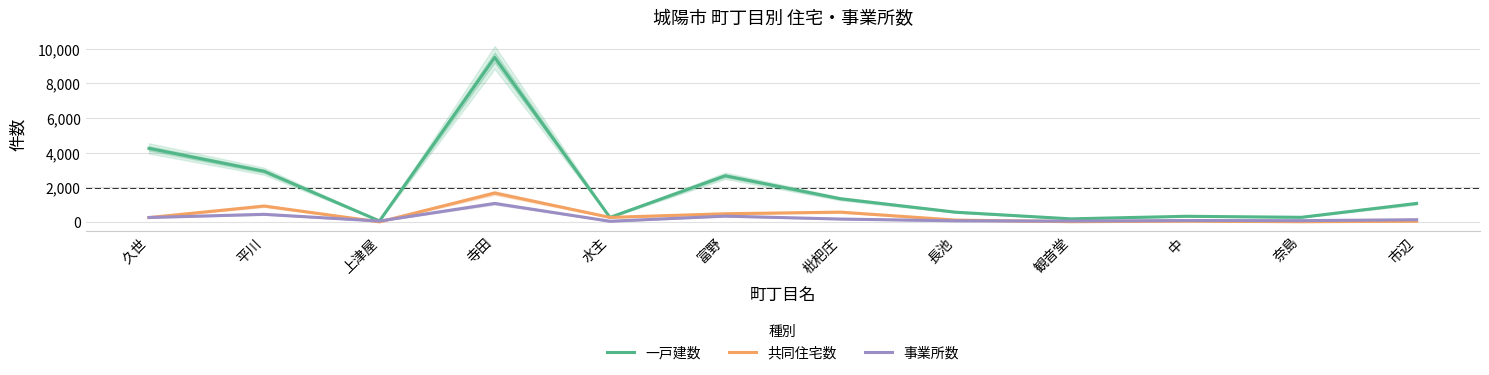

Reading left to right, what are all the values shown in this chart?

一戸建数: 4244	2920	55	9493	260	2662	1336	560	176	324	265	1067
共同住宅数: 249	916	0	1668	260	471	564	105	11	45	10	39
事業所数: 254	437	49	1067	37	334	164	63	46	79	72	126